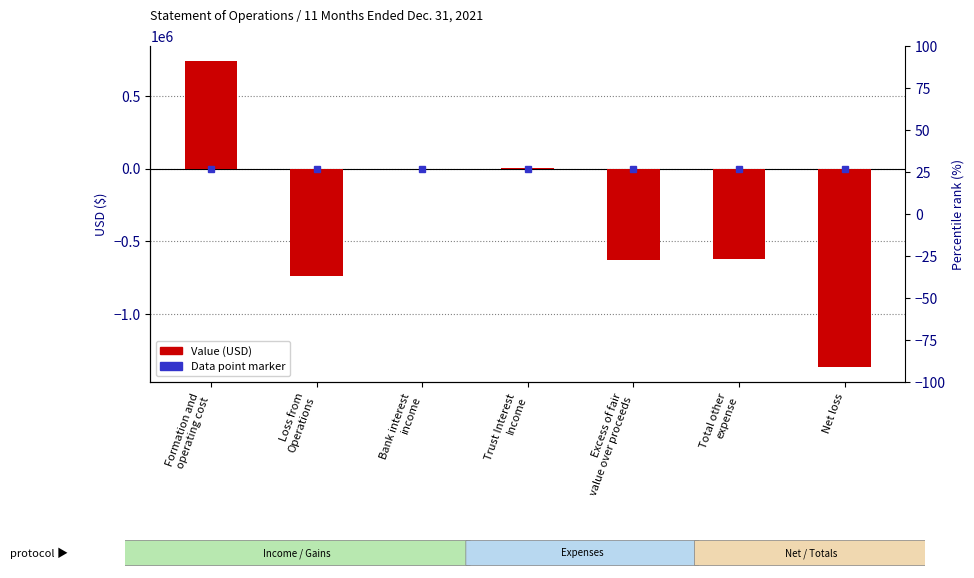

List the labels in order of value, smallest first.

Net loss, Loss from
Operations, Excess of fair
value over proceeds, Total other
expense, Bank interest
income, Trust Interest
Income, Formation and
operating cost